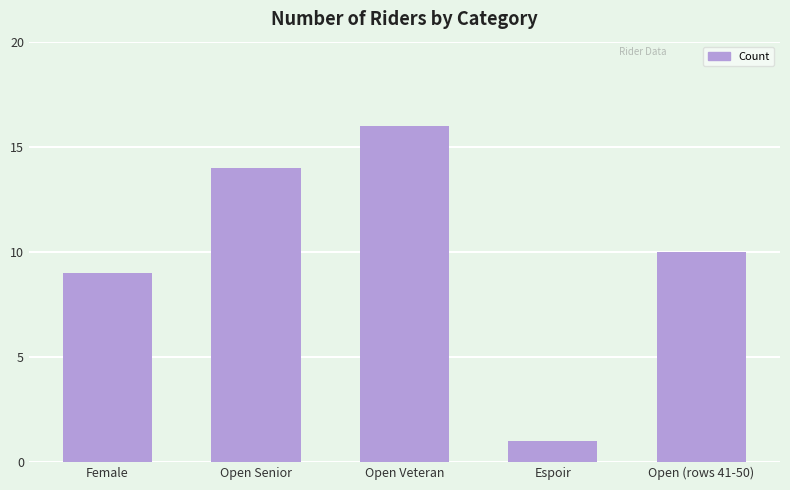

Count the number of data series in this chart.

1